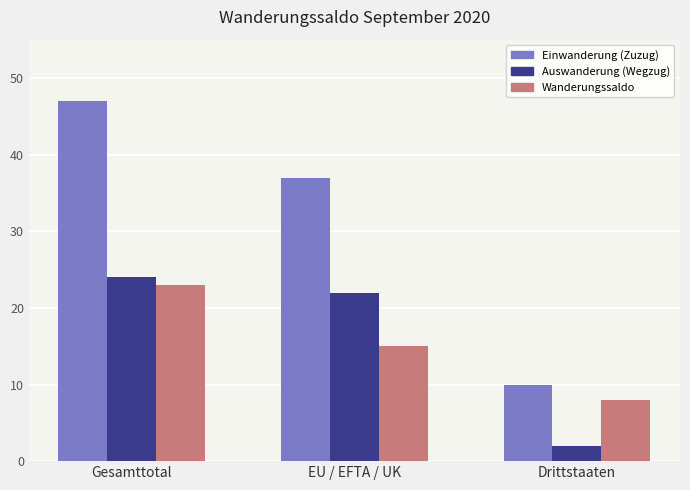

Which label corresponds to the largest value in the chart?

Gesamttotal